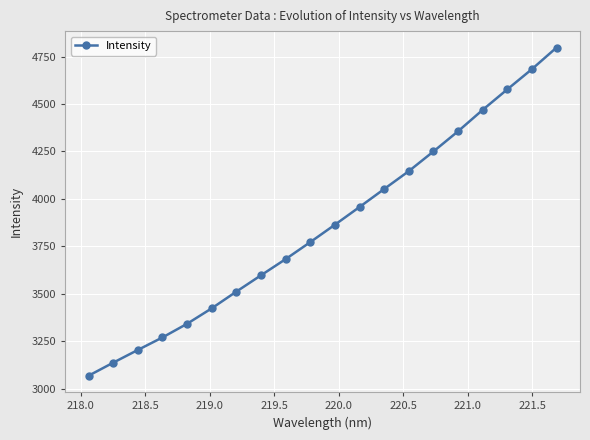

What is the minimum value shown in the chart?

3067.8